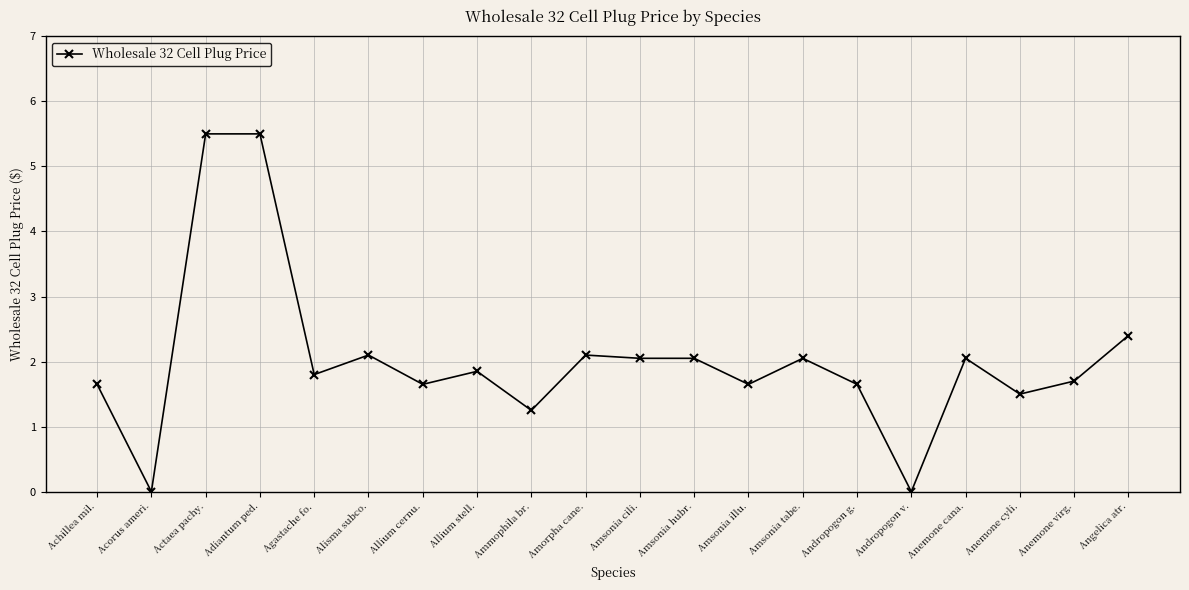

What is the sum of the values at Ammophila br. and Achillea mil.?

2.9